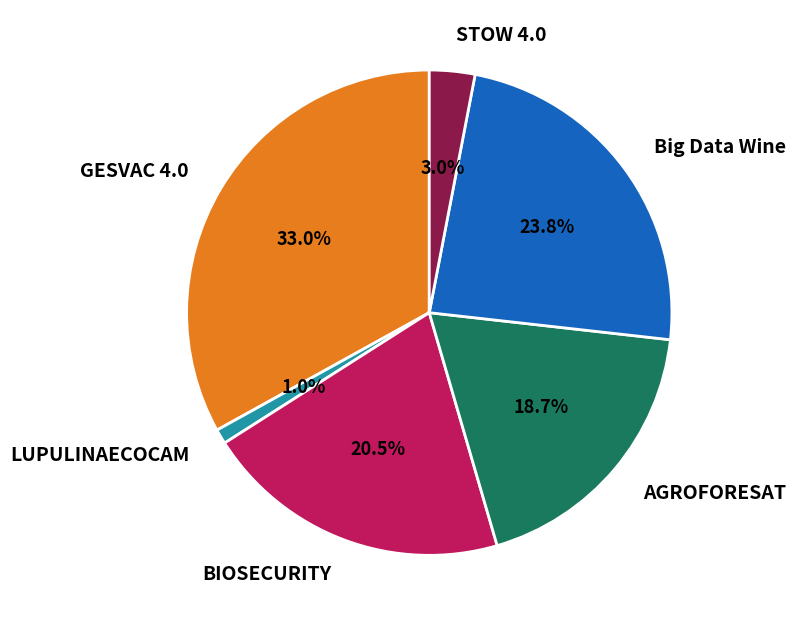

Does any single category account for the majority?

No